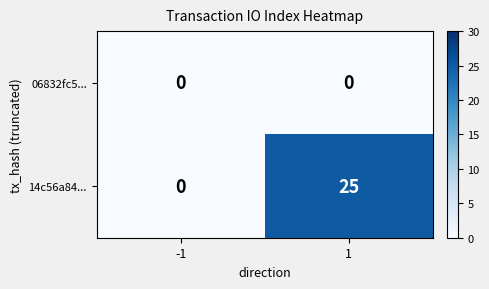

The value of 14c56a84... at -1 is 12. True or false?

False